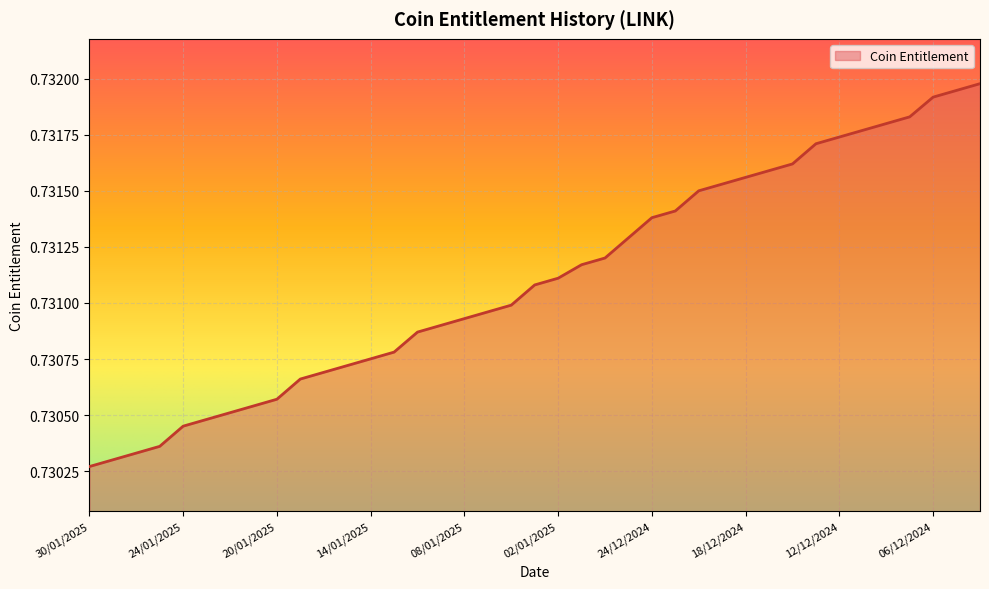

True or false: there are more than 2 points higher than both neighbors.

False